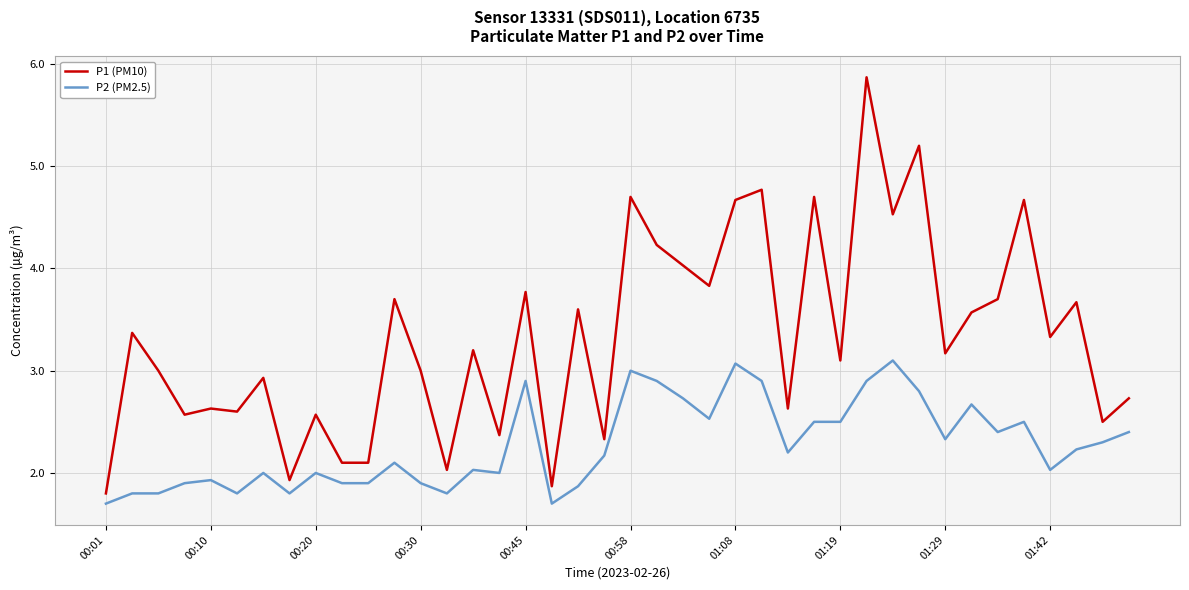

Which series has the largest range (max minus min)?

P1 (PM10)